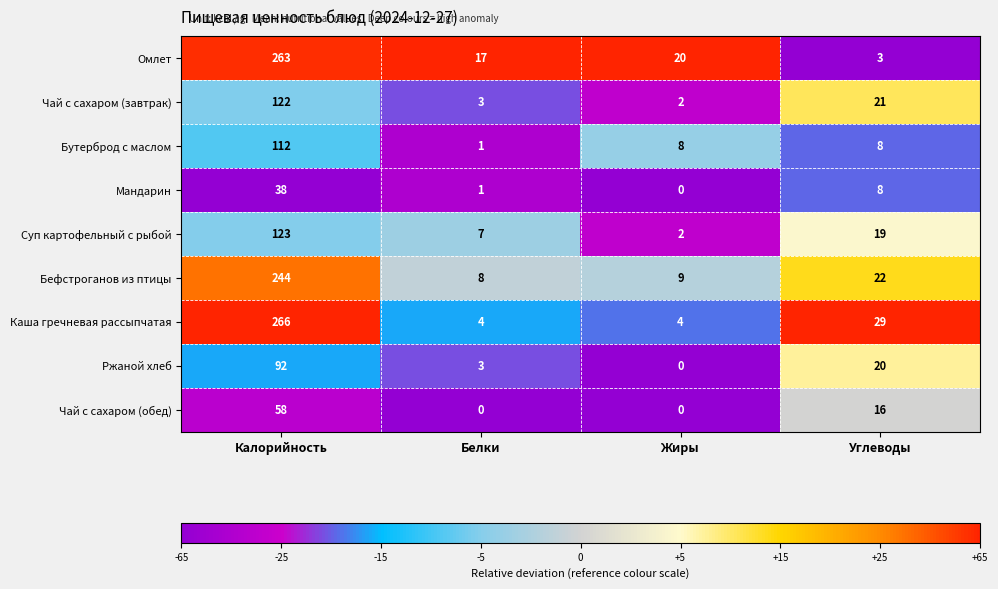

Where does the Суп картофельный с рыбой series first go above 19?

Калорийность